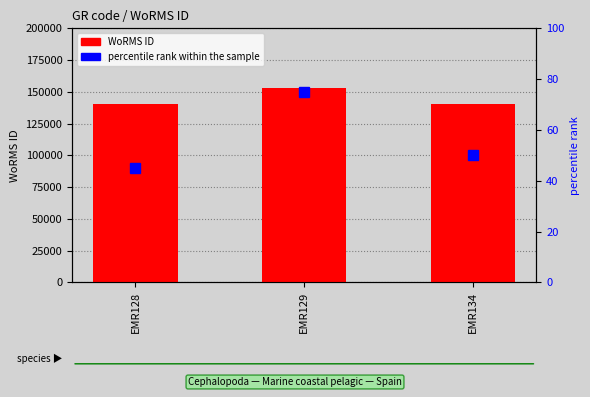

How many percentile rank within the sample values are between 45 and 75?

3